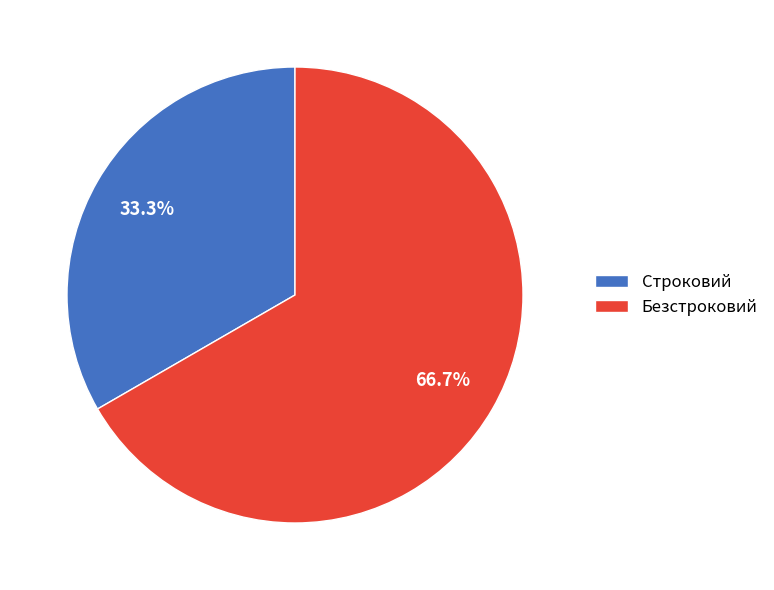

To the nearest percent, what portion does Безстроковий represent?

67%